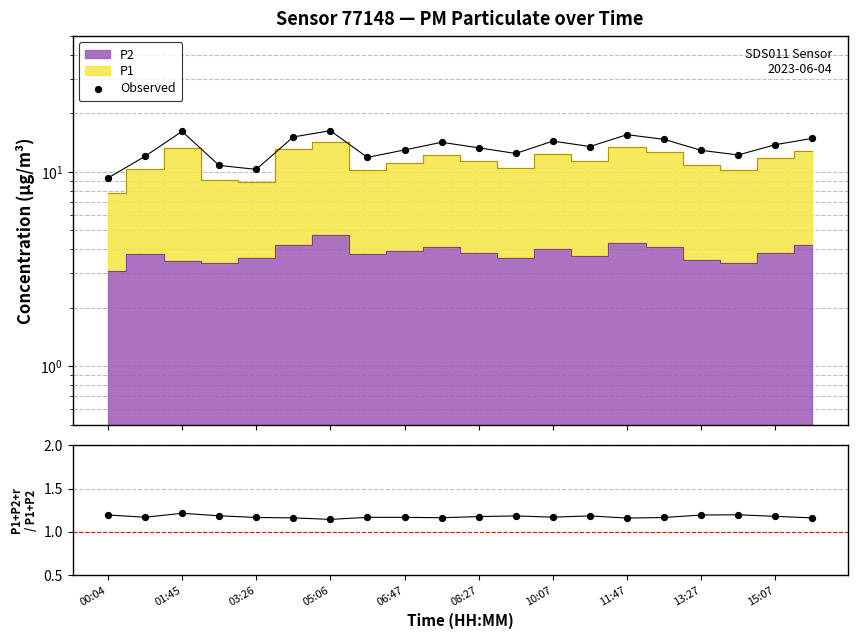

Which series has the largest Y range (max minus min)?

Observed